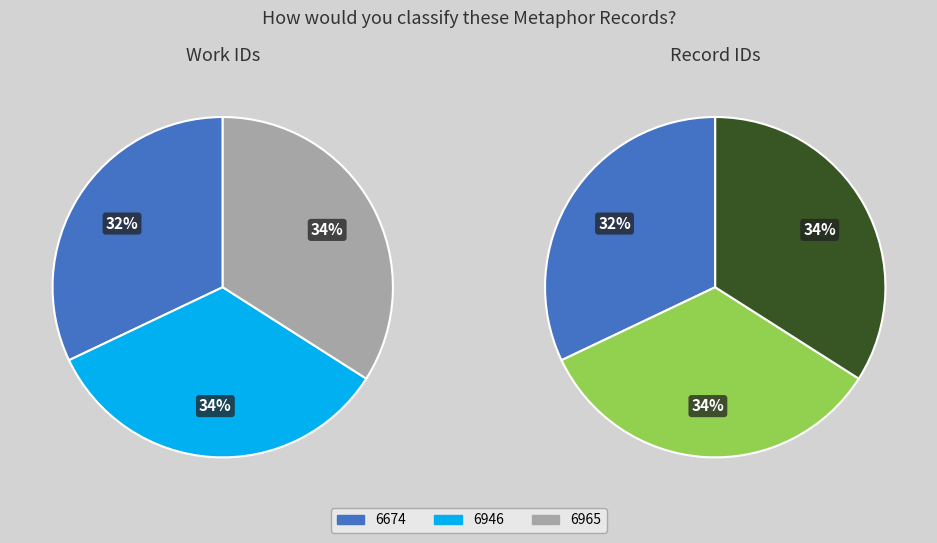

Which slice is the largest?

6965